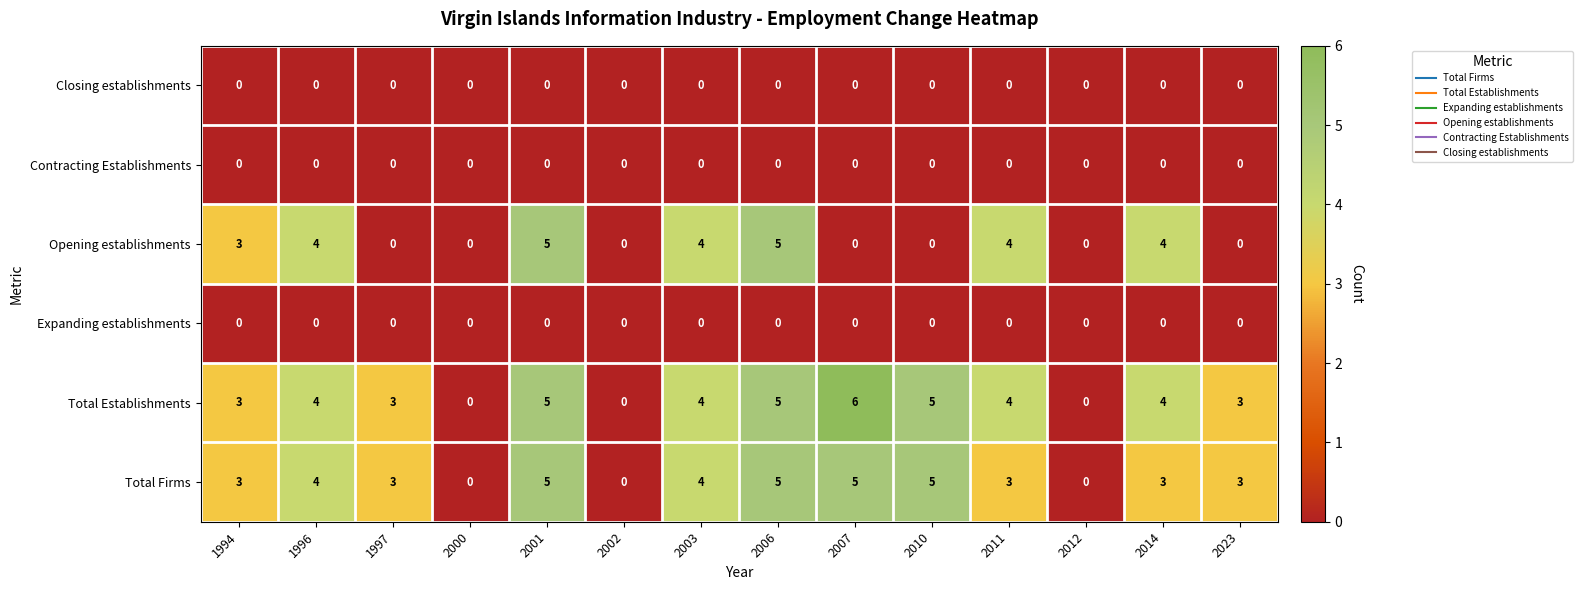

Which series has the largest range (max minus min)?

Total Establishments